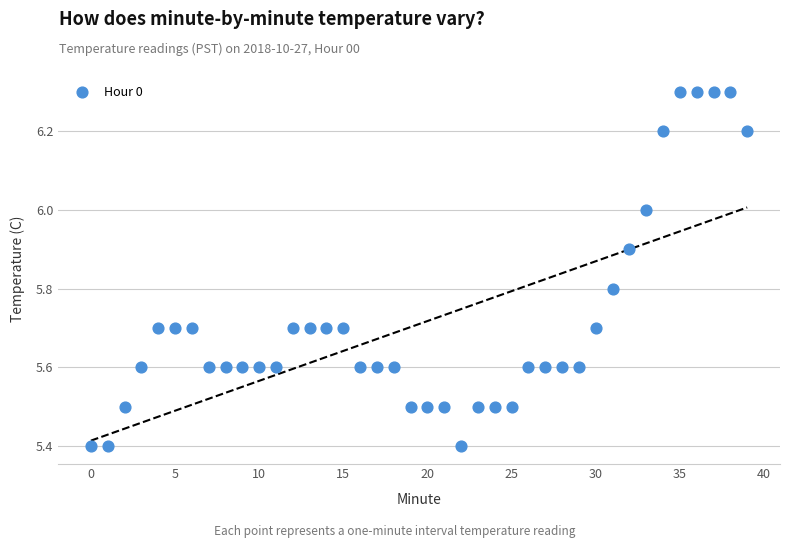

What is the range of Y values (max minus min)?

0.9